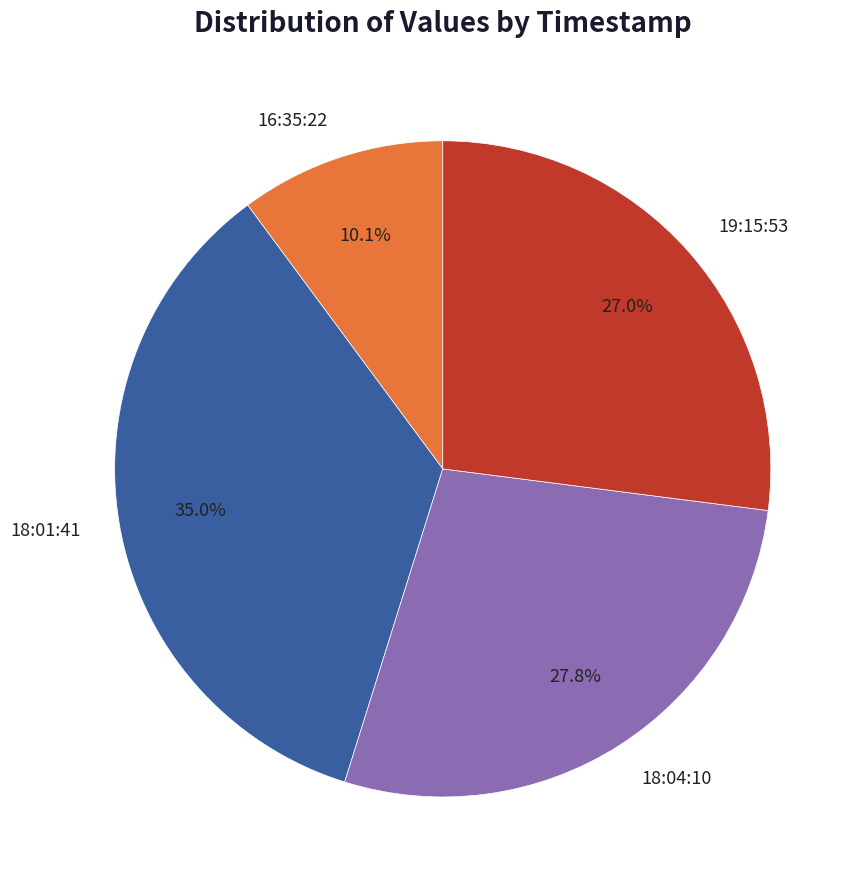

Does any single category account for the majority?

No